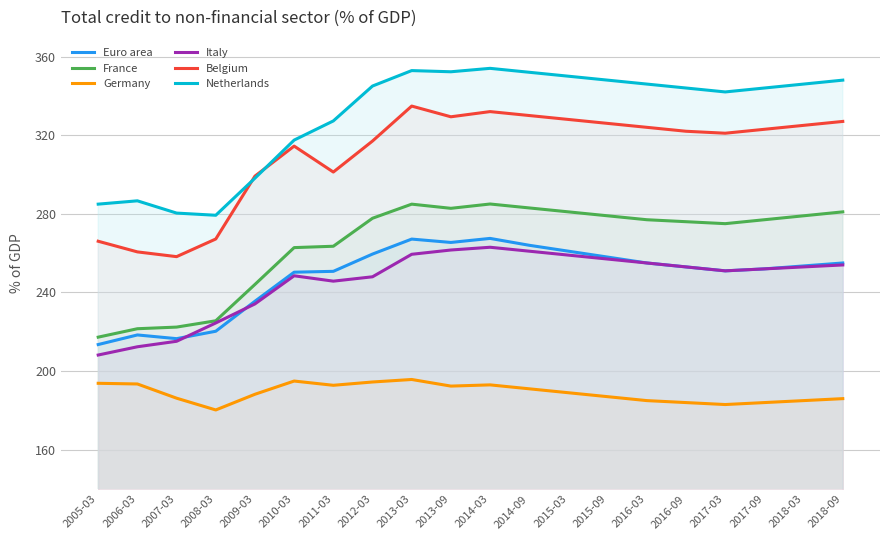

What is the value of the France point at the 1st from the left?

217.3